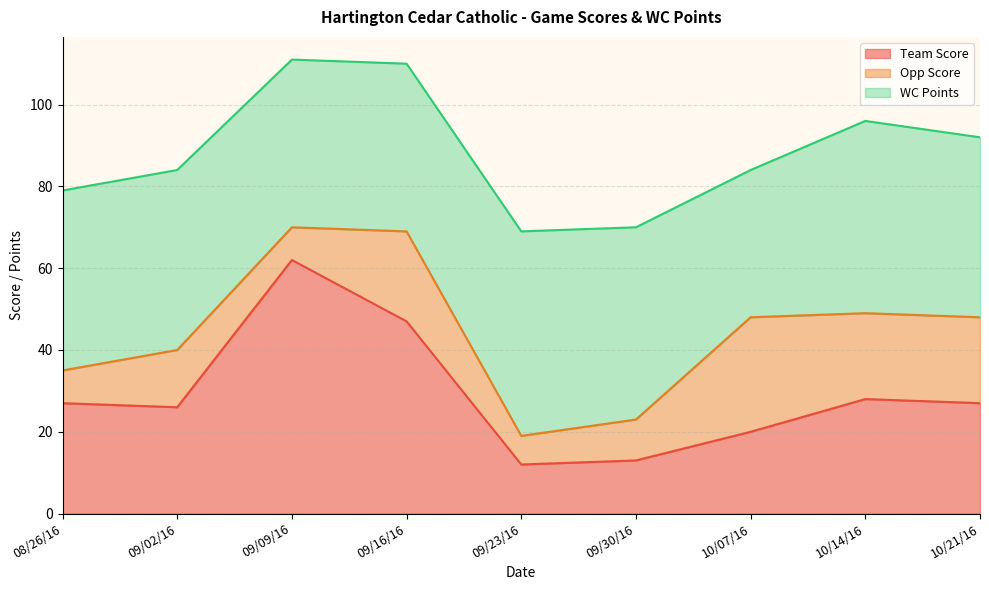

True or false: Team Score and Opp Score cross at least once.

True